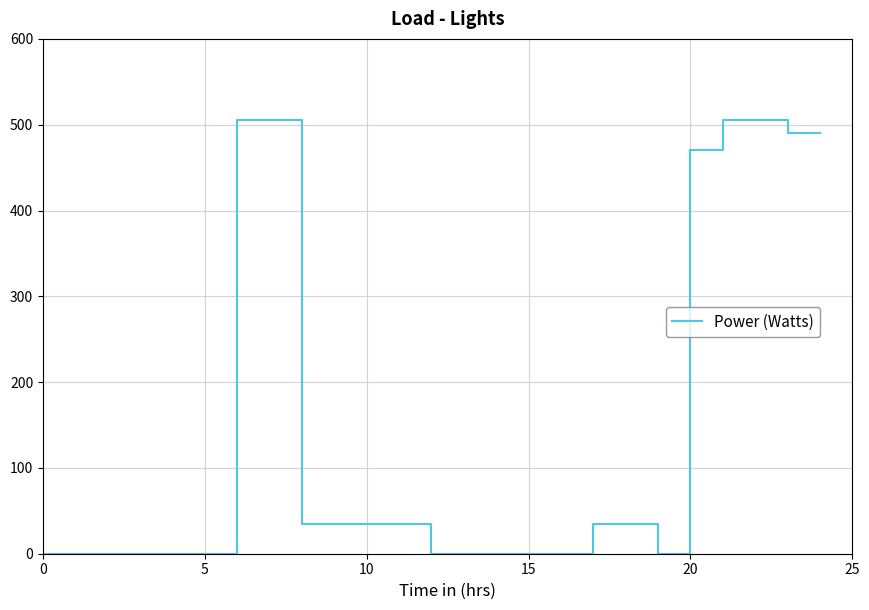

Which category has the highest value across all series?

7